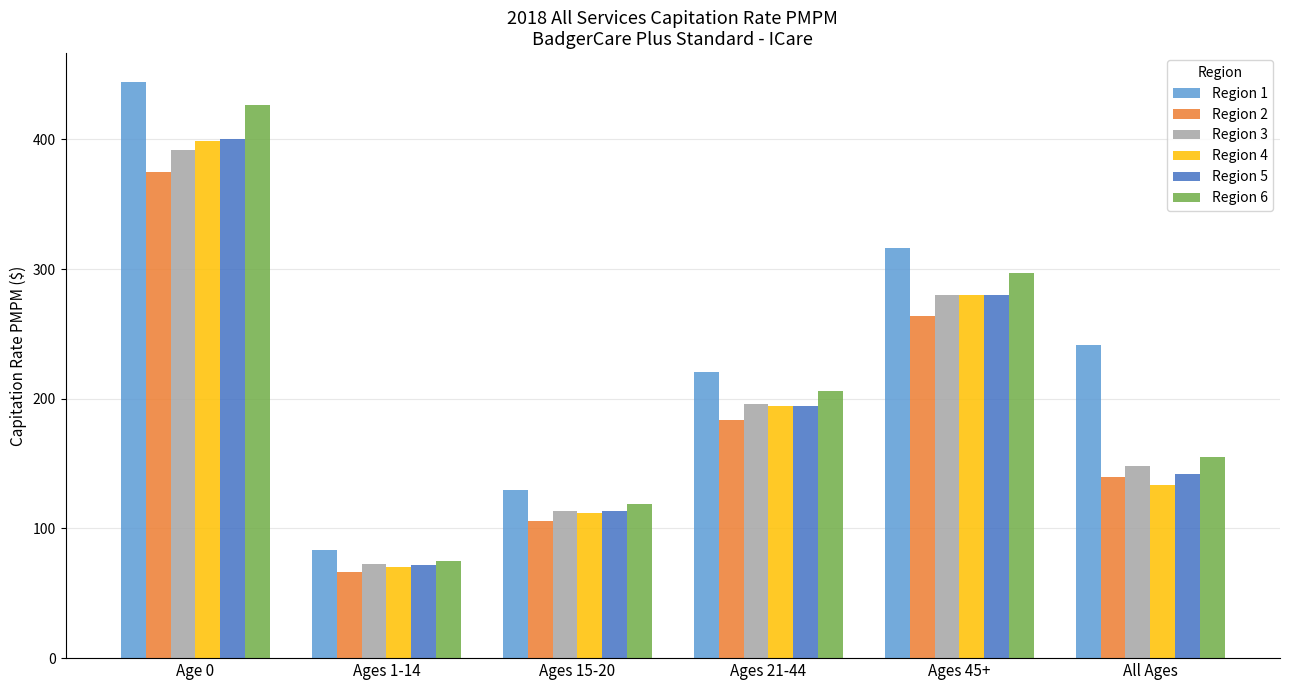

How many series are shown in this chart?

6